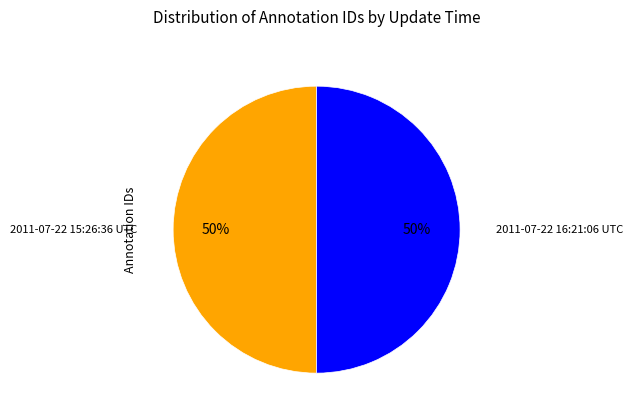

To the nearest percent, what is the average slice percentage?

50%